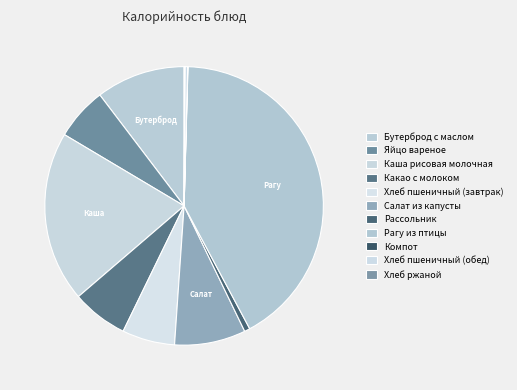

Rank the categories by value from lowest to highest.

Компот, Хлеб ржаной, Хлеб пшеничный (обед), Рассольник, Яйцо вареное, Хлеб пшеничный (завтрак), Какао с молоком, Салат из капусты, Бутерброд с маслом, Каша рисовая молочная, Рагу из птицы